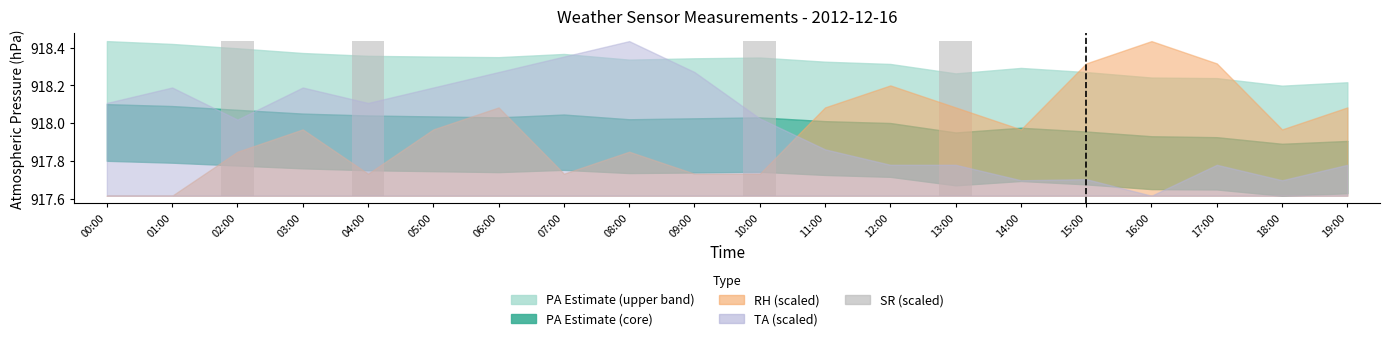

What is the label of the 18th bar from the left?

17:00